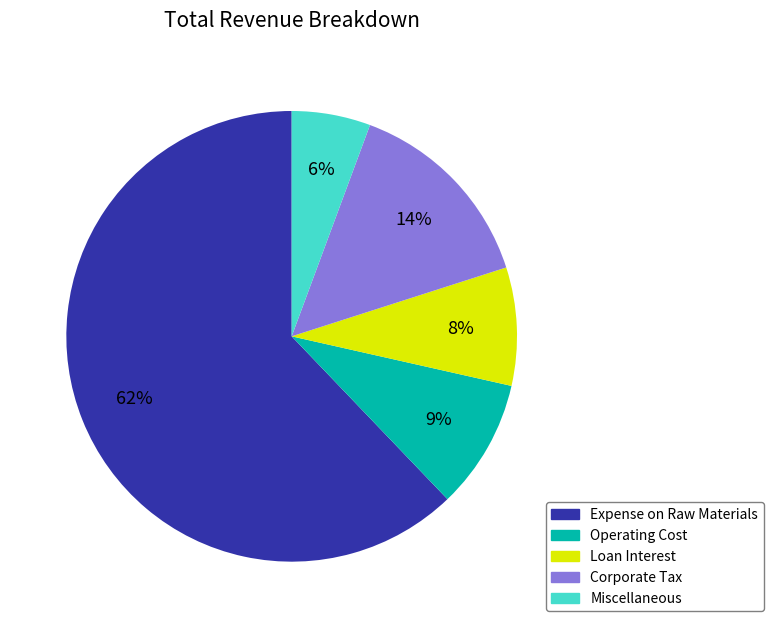

Do Operating Cost and Miscellaneous together represent more than half of the pie?

No